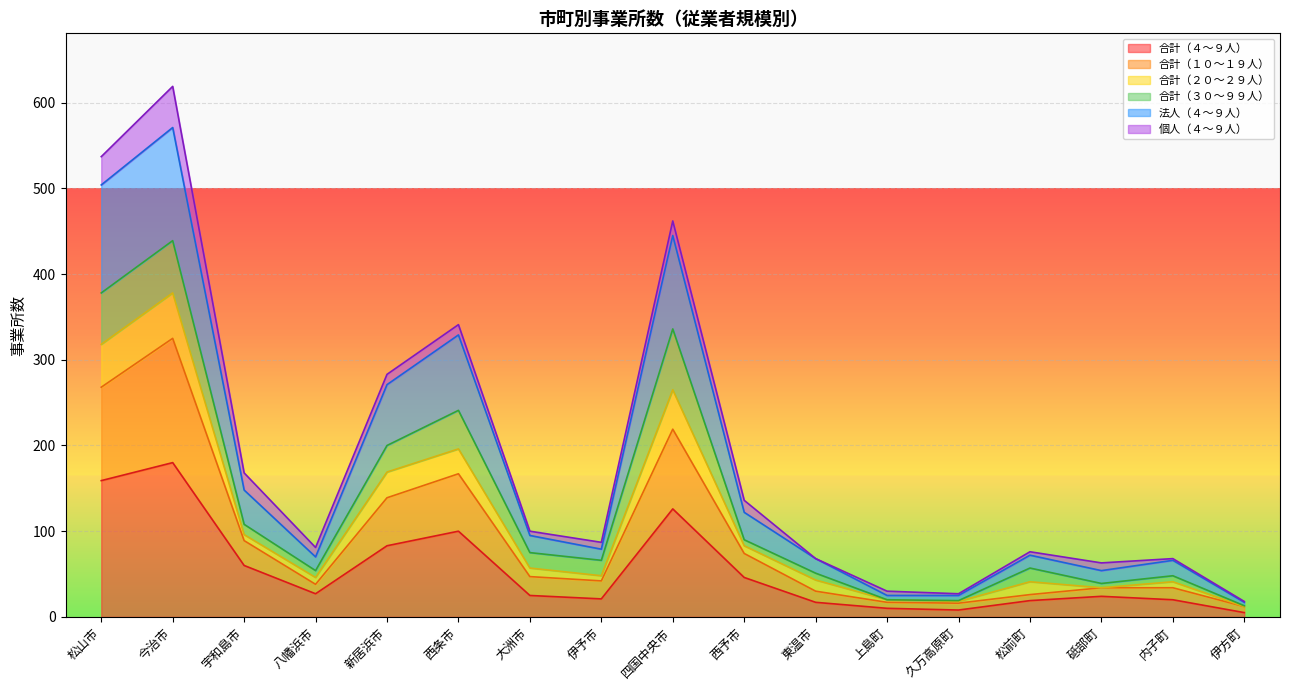

Which category has the highest value in the 合計（４～９人） series?

今治市